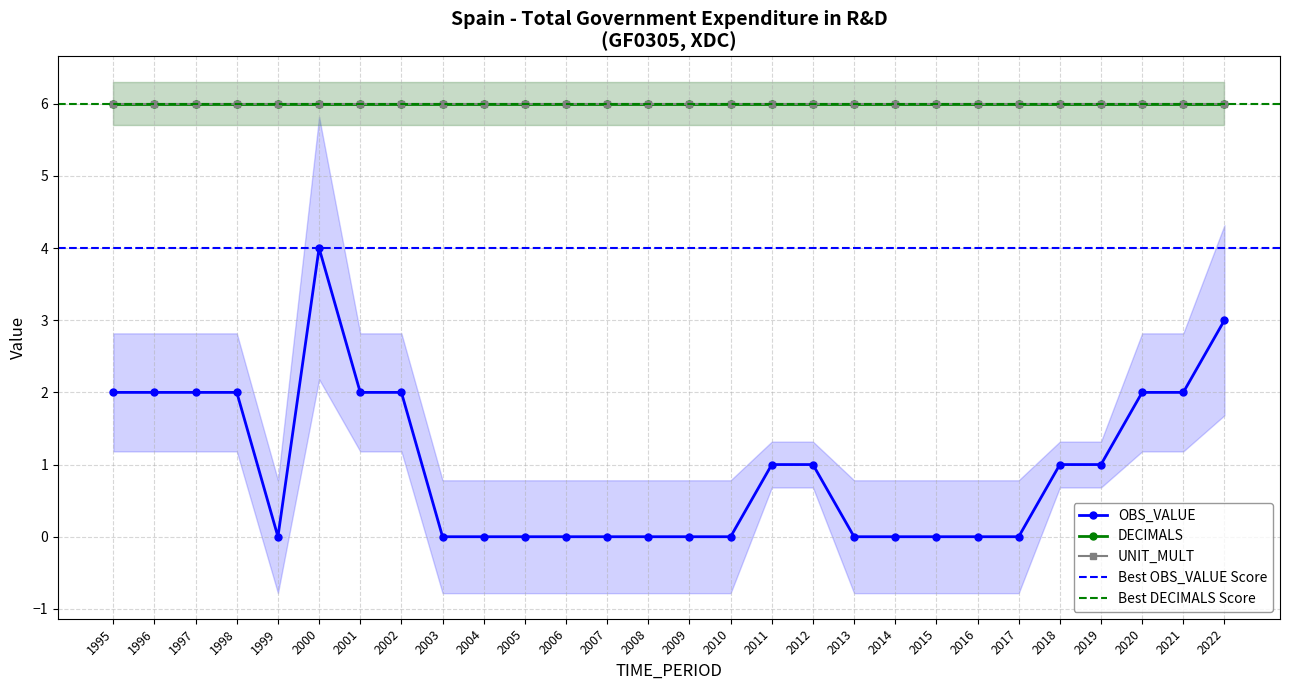

What value does the DECIMALS series have at 2014?

6